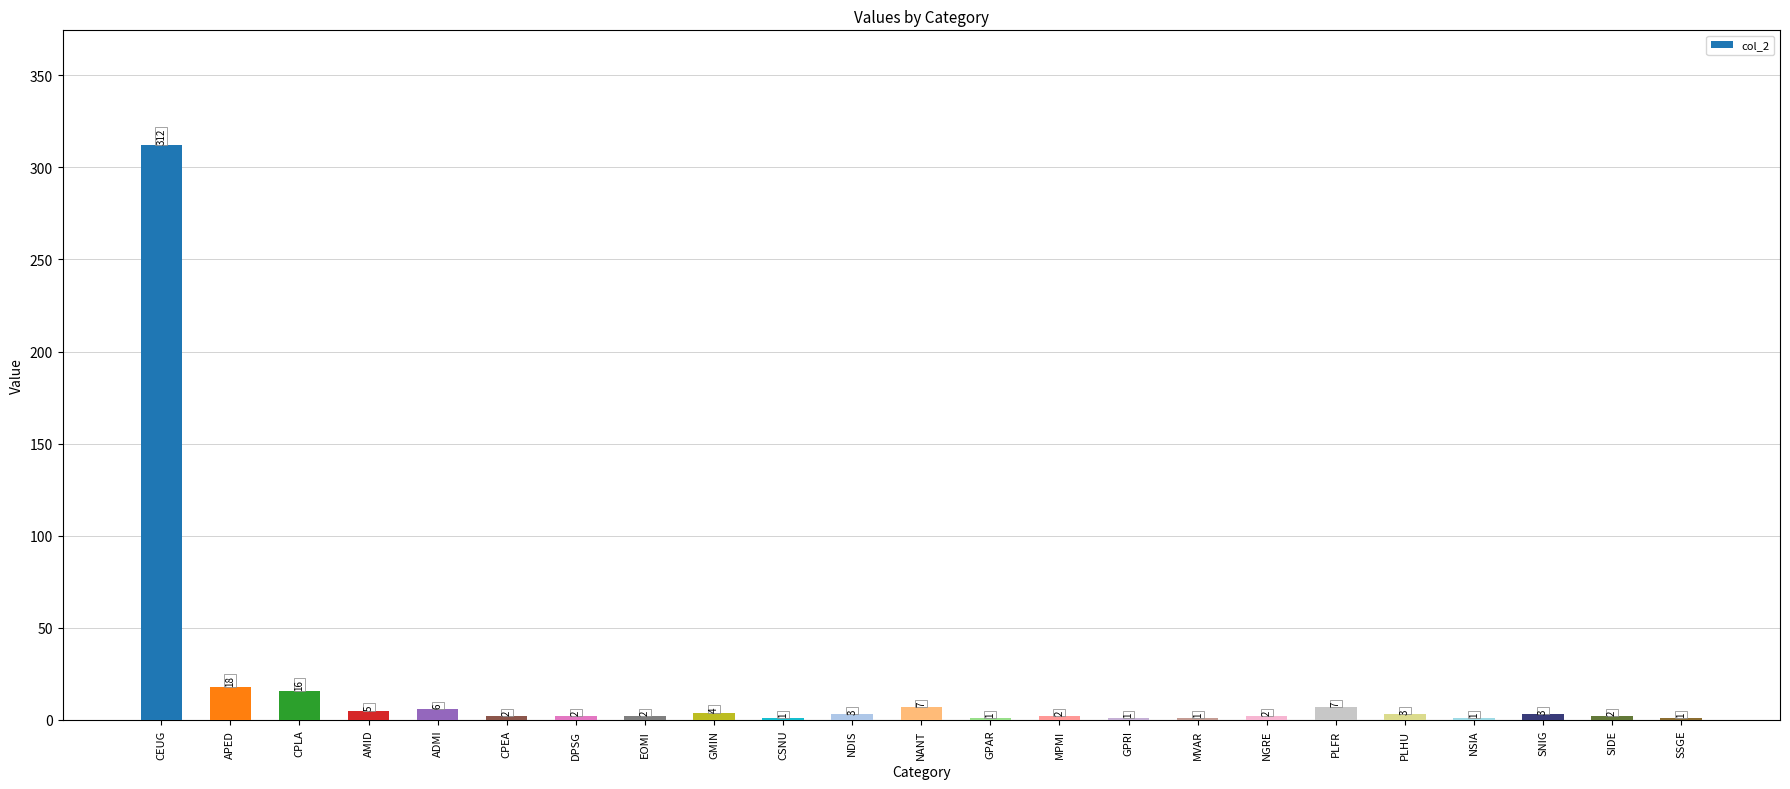

Which label corresponds to the largest value in the chart?

CEUG